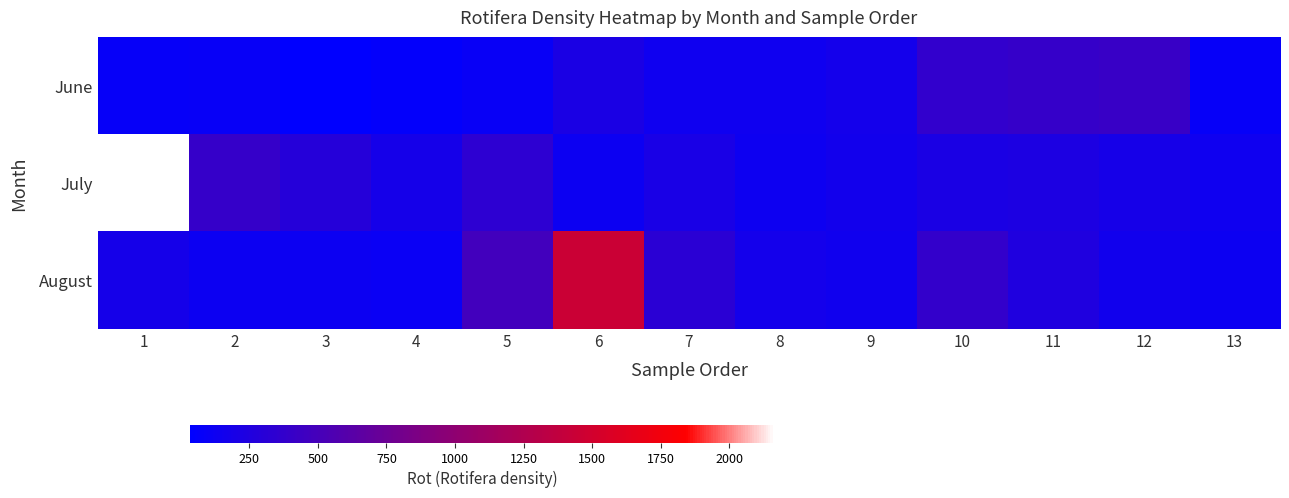

Reading right to left, transcribe all the data shown in this chart.

June: 13=76.6	12=415.1	11=394.8	10=373.1	9=173.1	8=135.5	7=136.8	6=213.1	5=92.9	4=66.9	3=33.8	2=91.5	1=83.2
July: 13=135.9	12=184.0	11=226.5	10=209.9	9=166.4	8=131.3	7=206.2	6=118.3	5=338.4	4=178.4	3=286.6	2=396.7	1=2166.4
August: 13=123.9	12=154.4	11=247.8	10=380.0	9=149.8	8=170.1	7=319.9	6=1447.0	5=479.9	4=101.7	3=122.0	2=120.2	1=175.7